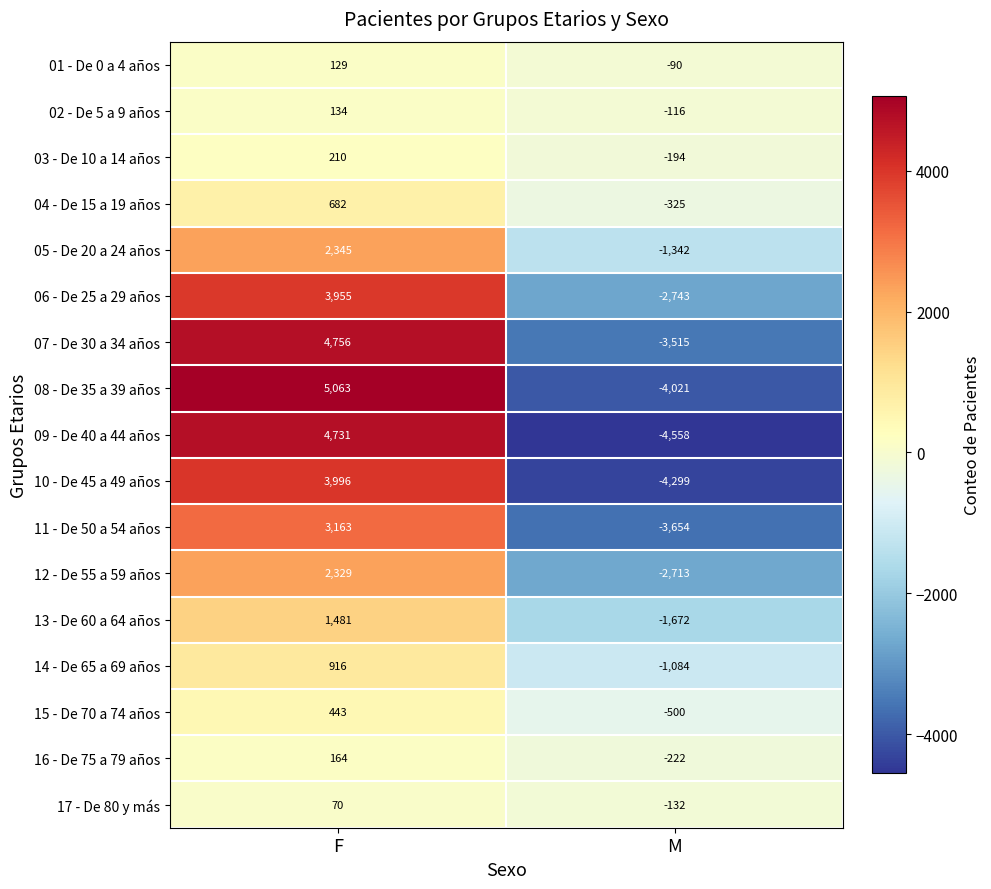

What is the sum of the 09 - De 40 a 44 años values at F and M?

173